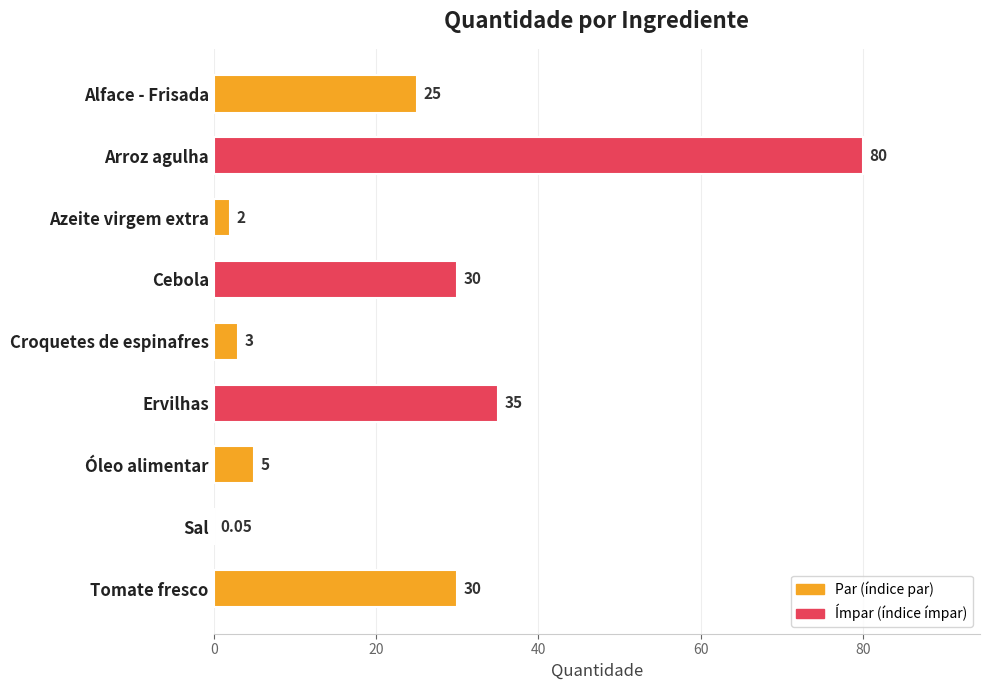

Which label corresponds to the largest value in the chart?

Arroz agulha